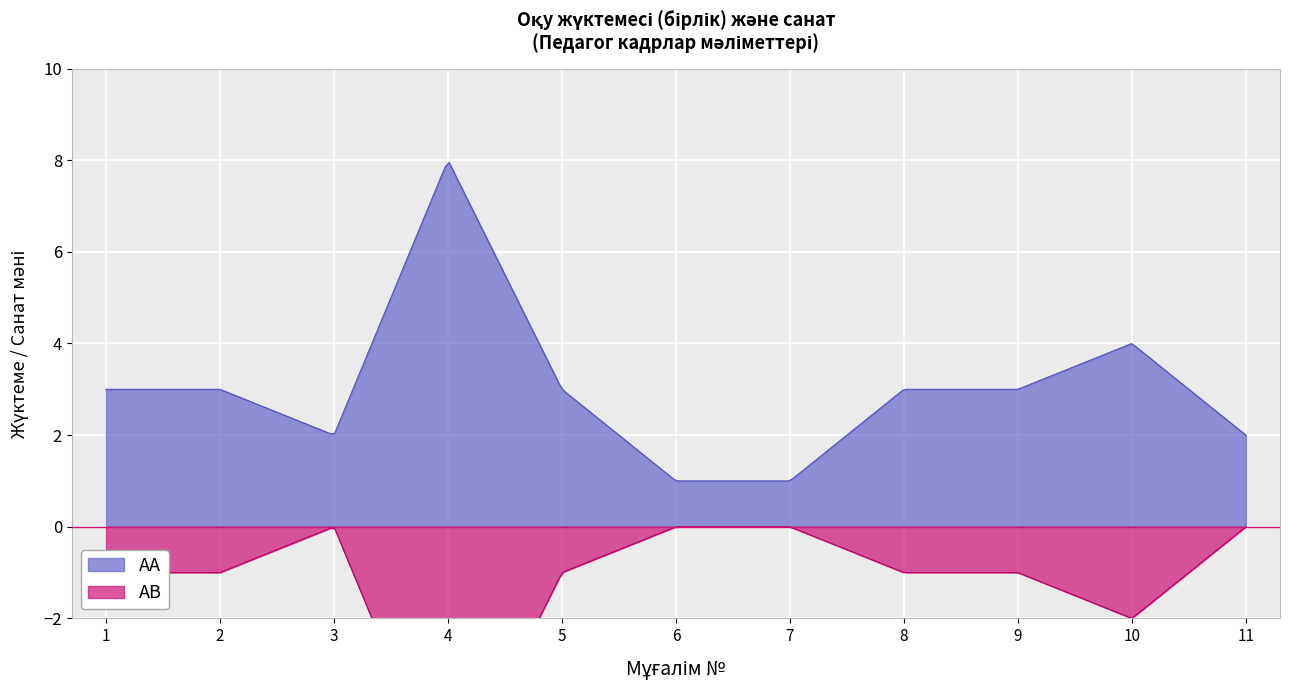

True or false: AA and AB intersect in this chart.

False